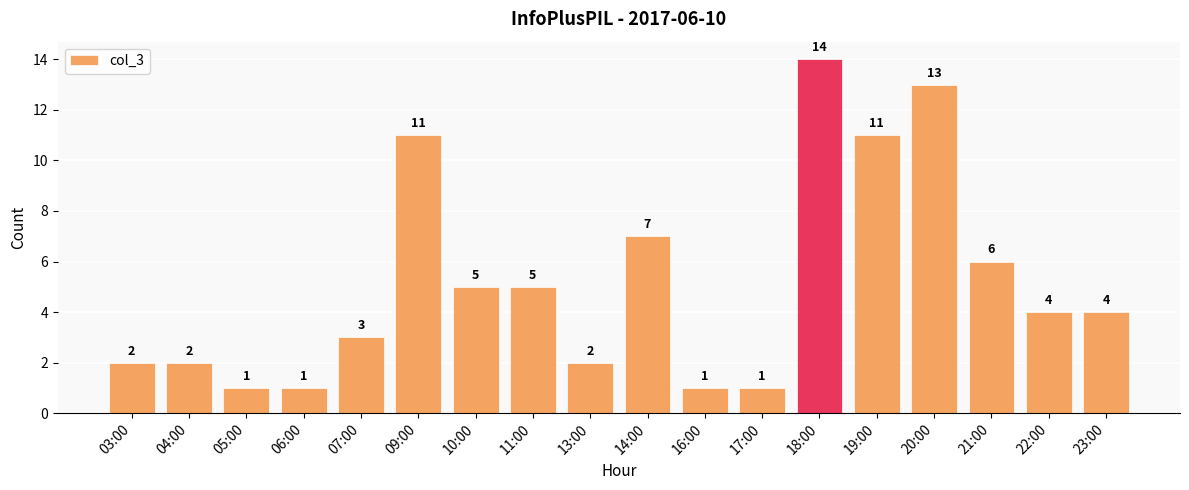

What is the ratio of the value at 13:00 to the value at 22:00?

0.5